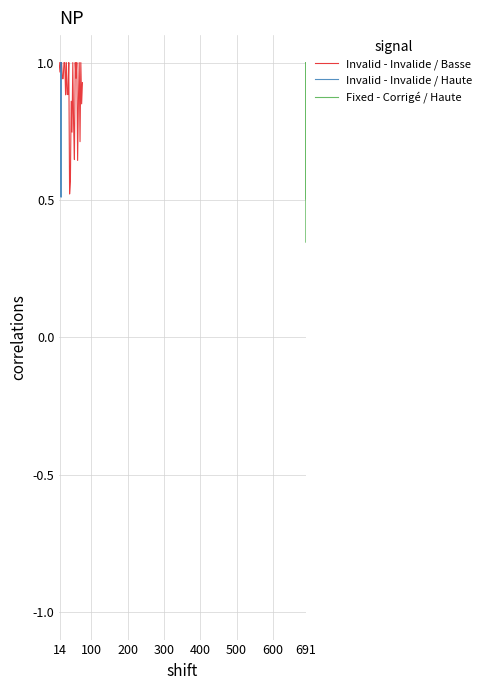

How many distinct data groups are displayed?

3